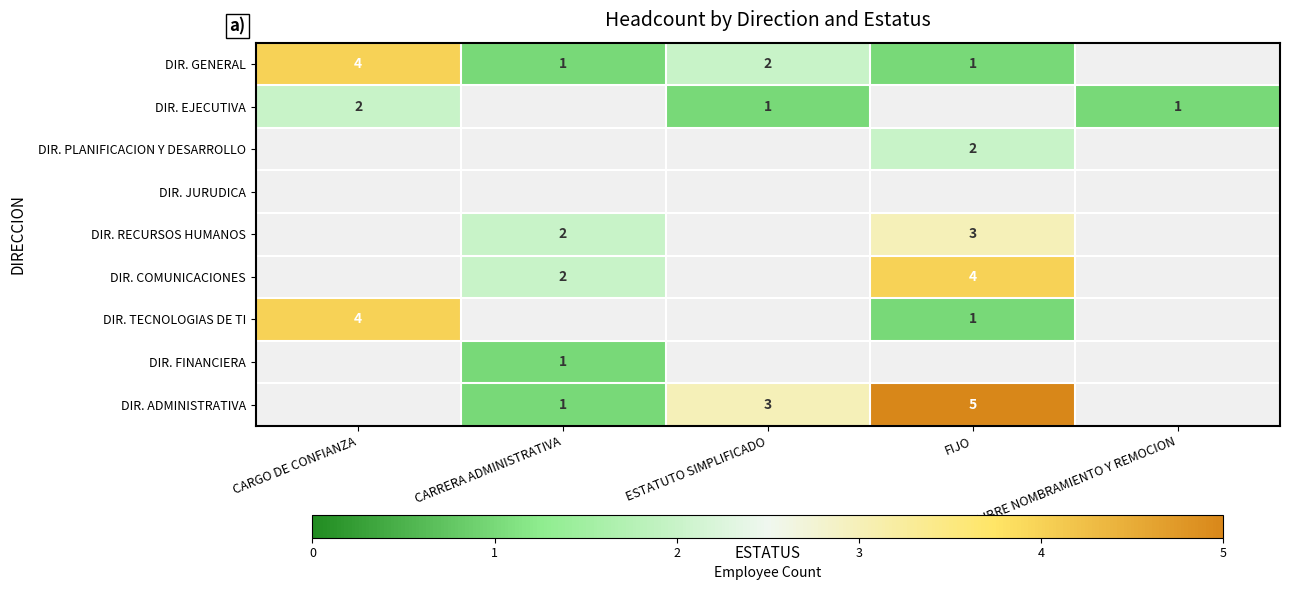

Which label corresponds to the largest value in the chart?

FIJO